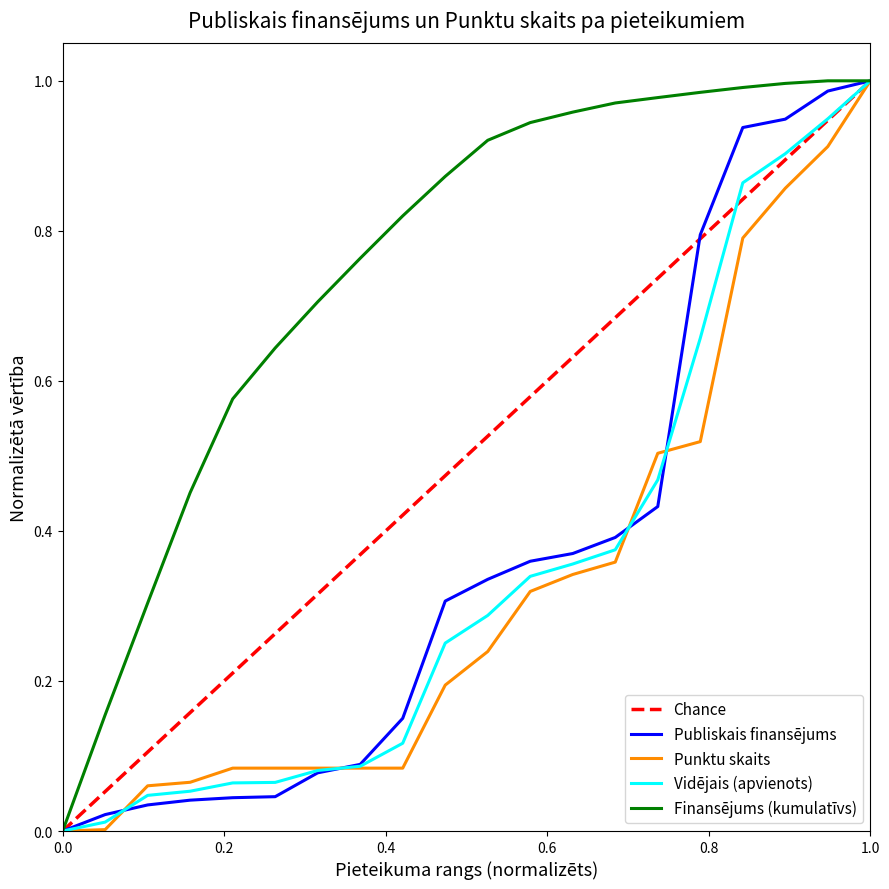

True or false: Vidējais (apvienots) has a value of 1.7 at 1.0.

False